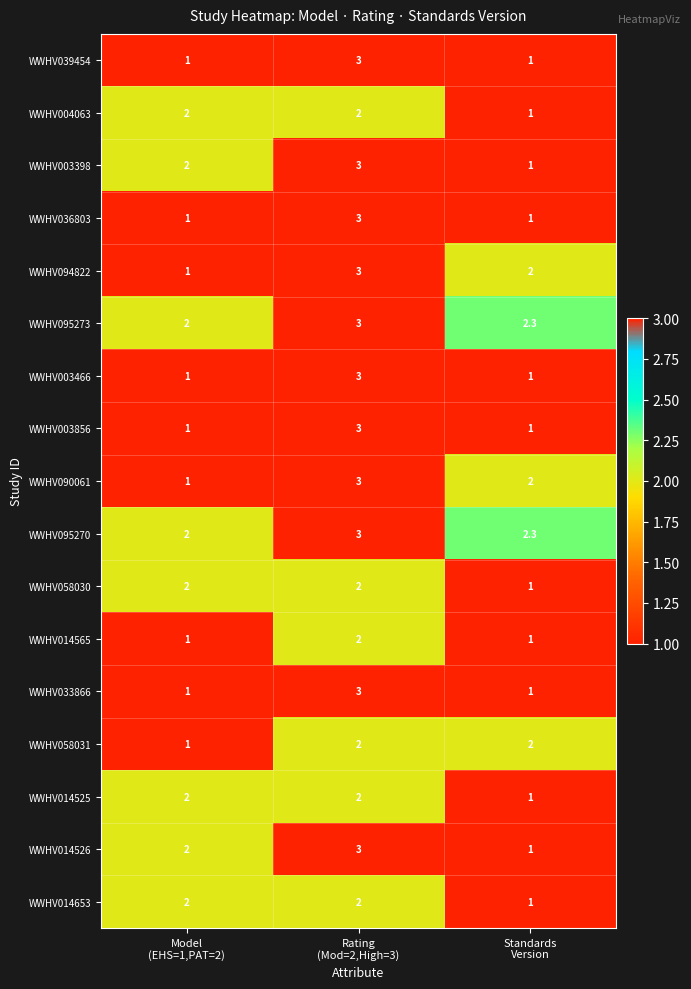

What is the average value of the WWHV004063 series?

1.7